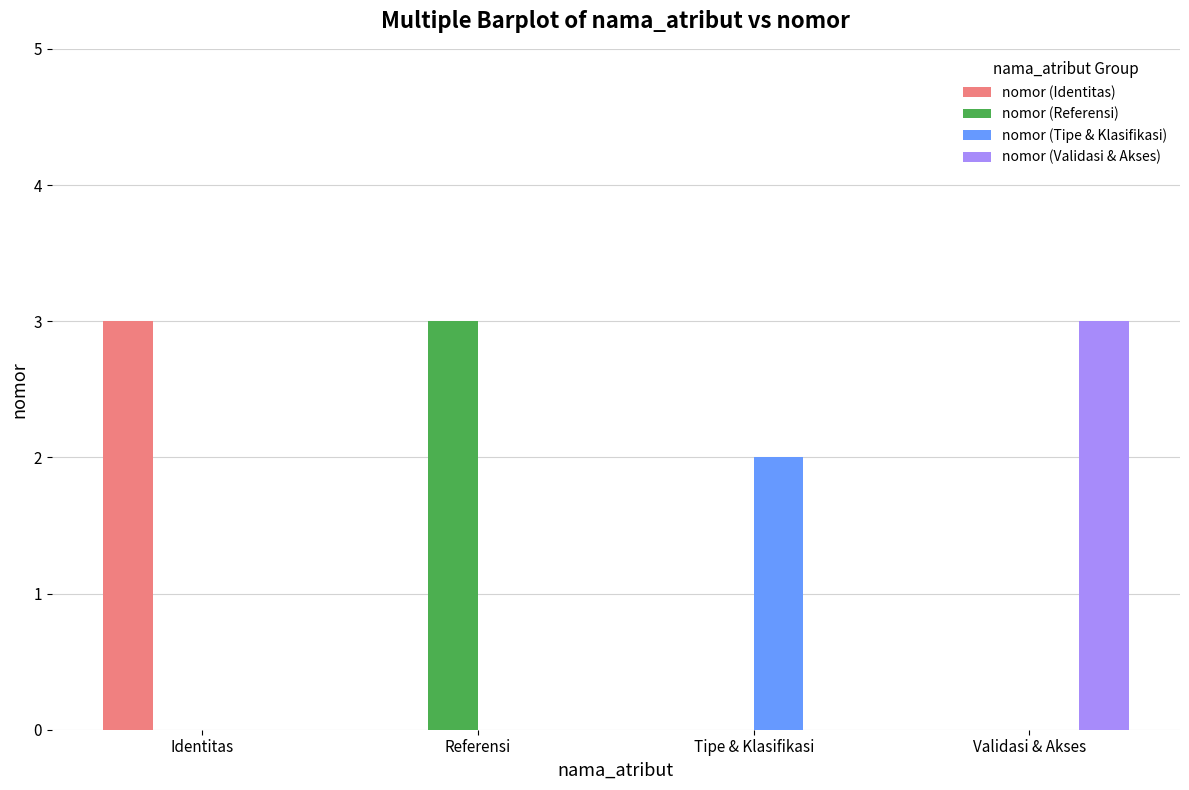

Reading left to right, list all the values displayed in this chart.

nomor (Identitas): 3	0	0	0
nomor (Referensi): 0	3	0	0
nomor (Tipe & Klasifikasi): 0	0	2	0
nomor (Validasi & Akses): 0	0	0	3